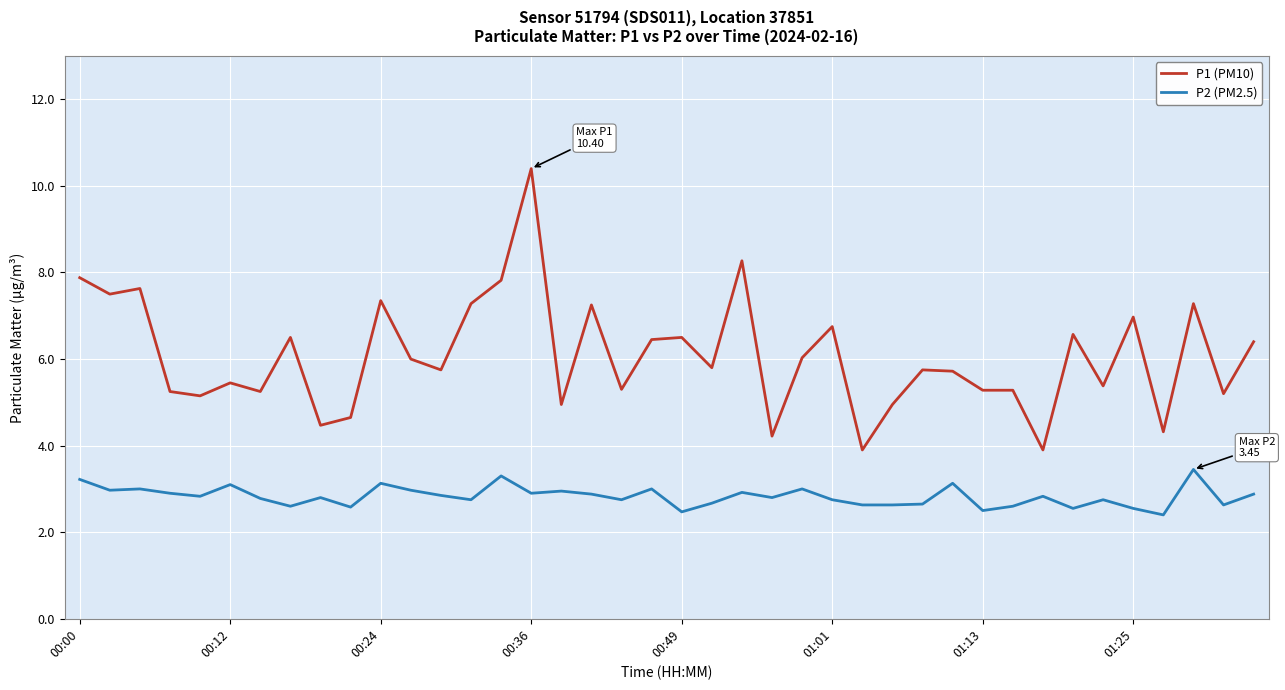

List the series in order of their overall mean, lowest first.

P2 (PM2.5), P1 (PM10)